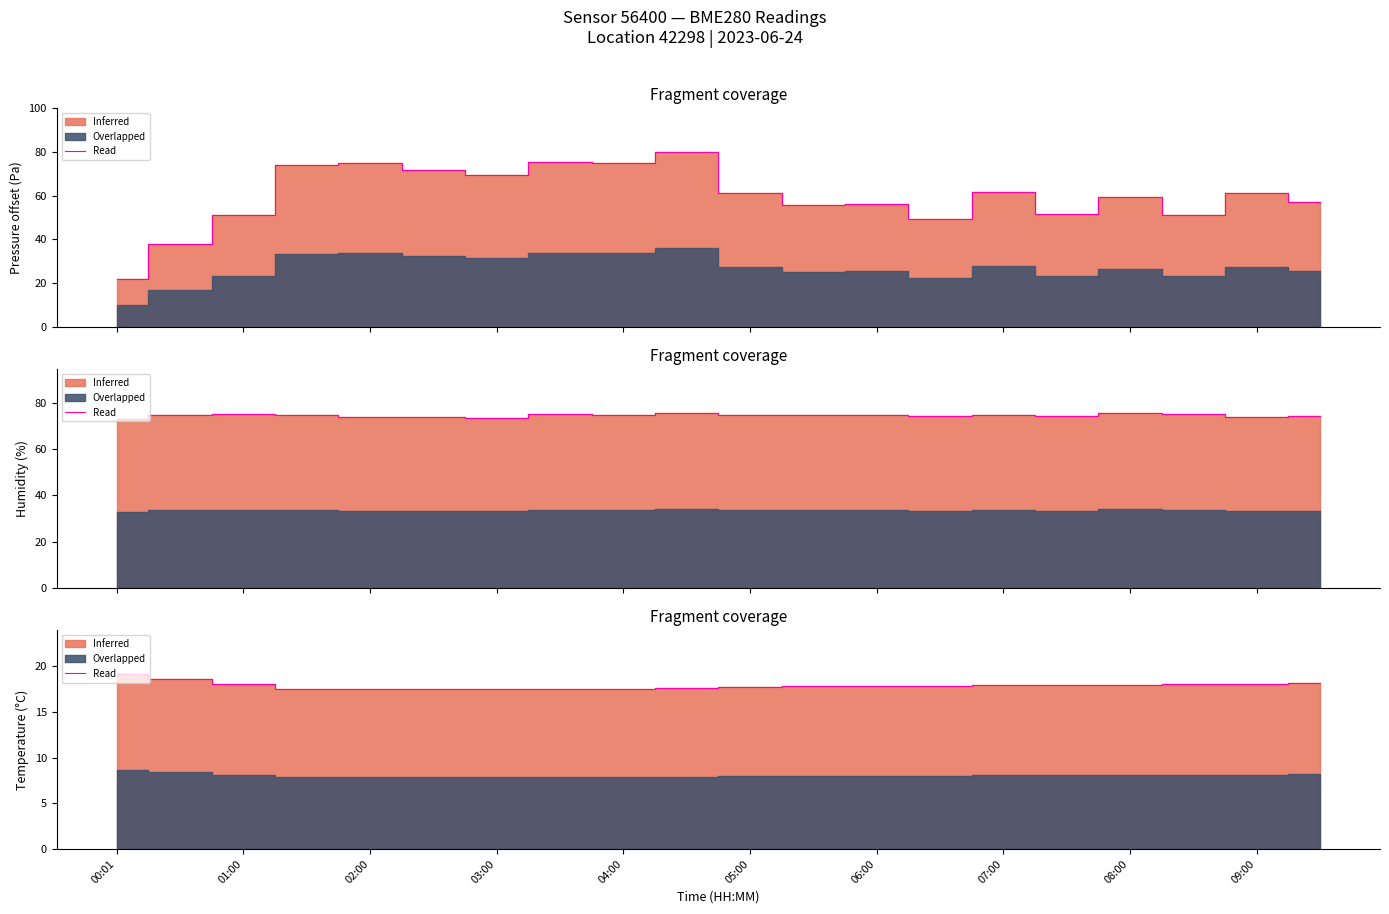

Rank the categories by value from lowest to highest.

07:00, 03:00, 08:00, 04:00, 06:00, 05:00, 09:00, 10, 11, 12, 13, 14, 15, 16, 02:00, 17, 18, 19, 01:00, 00:01